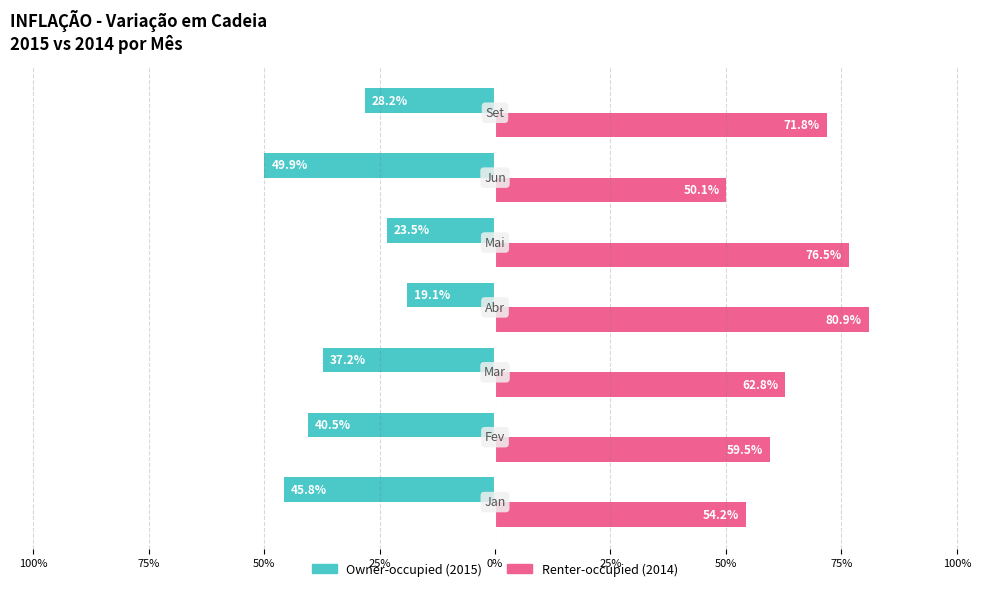

Is it true that Owner-occupied equals -45.8 at 100%?

True